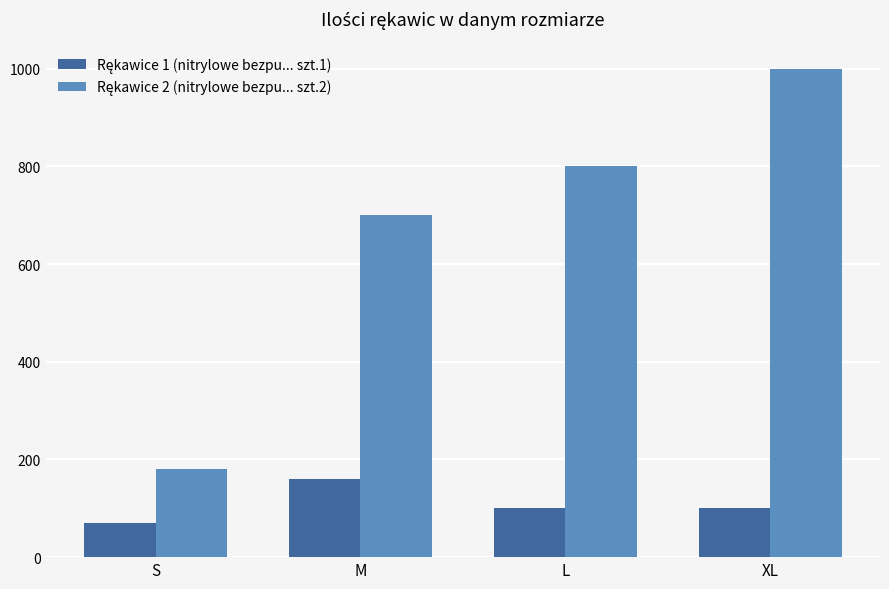

What is the maximum value shown in the chart?

1000